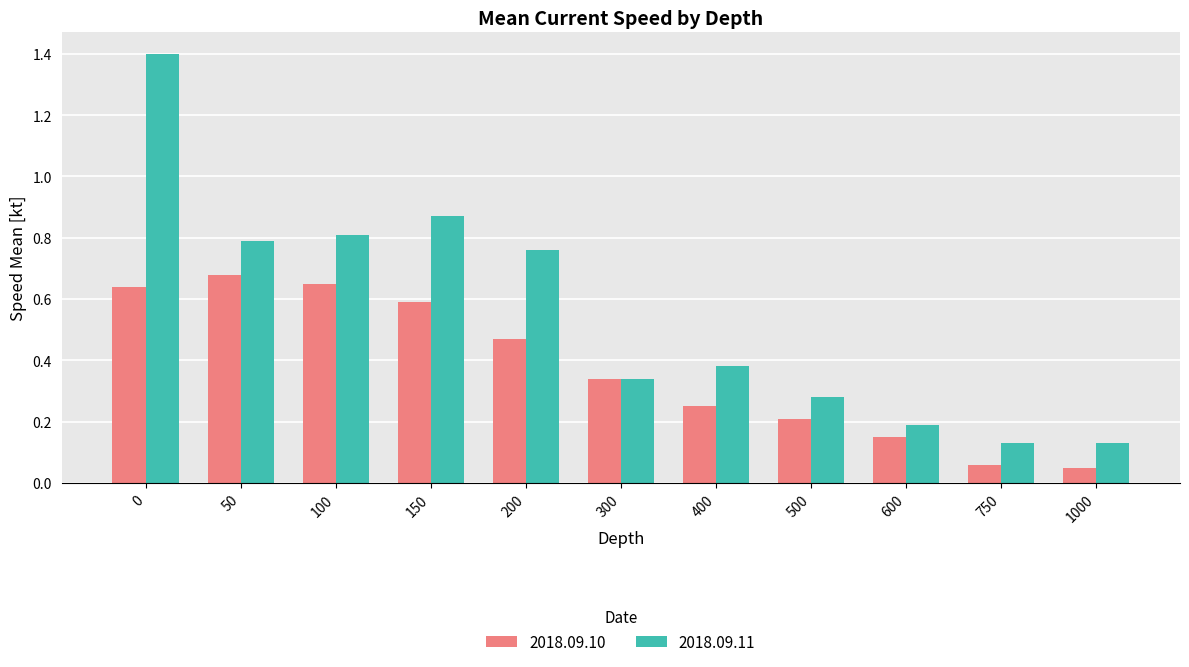

Between 50 and 400, which series saw the biggest shift?

2018.09.10